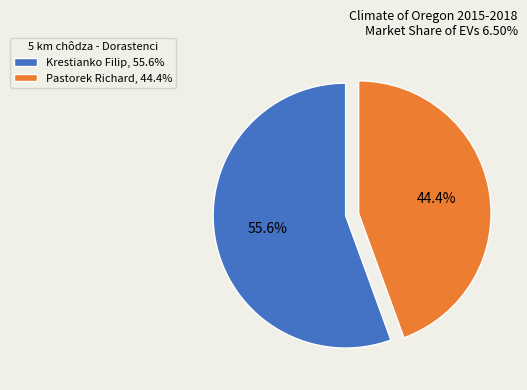

Combined, what portion of the pie is Pastorek Richard and Krestianko Filip?

100.0%